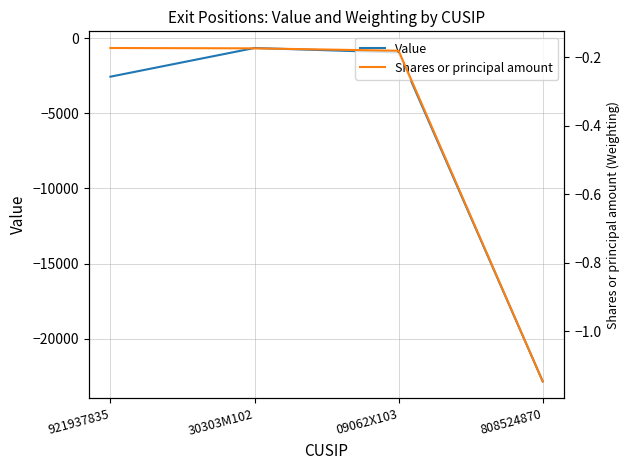

List the series in order of their overall mean, lowest first.

Value, Shares or principal amount